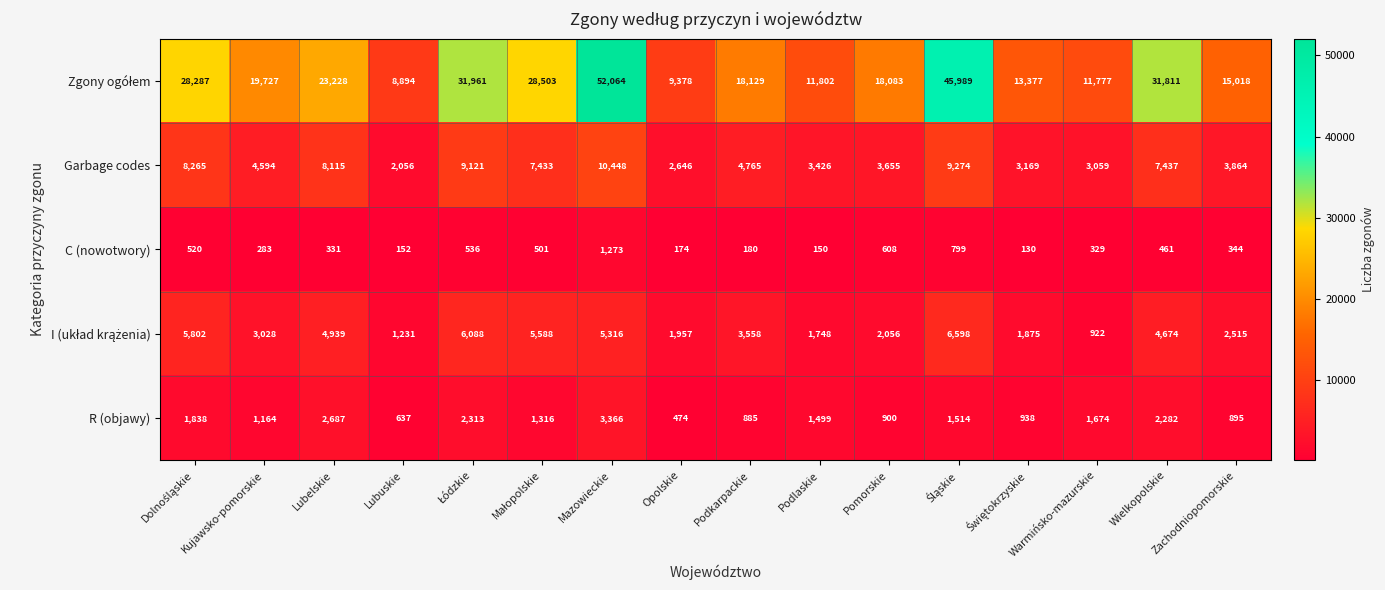

What is the total value across all series at Lubuskie?

12970